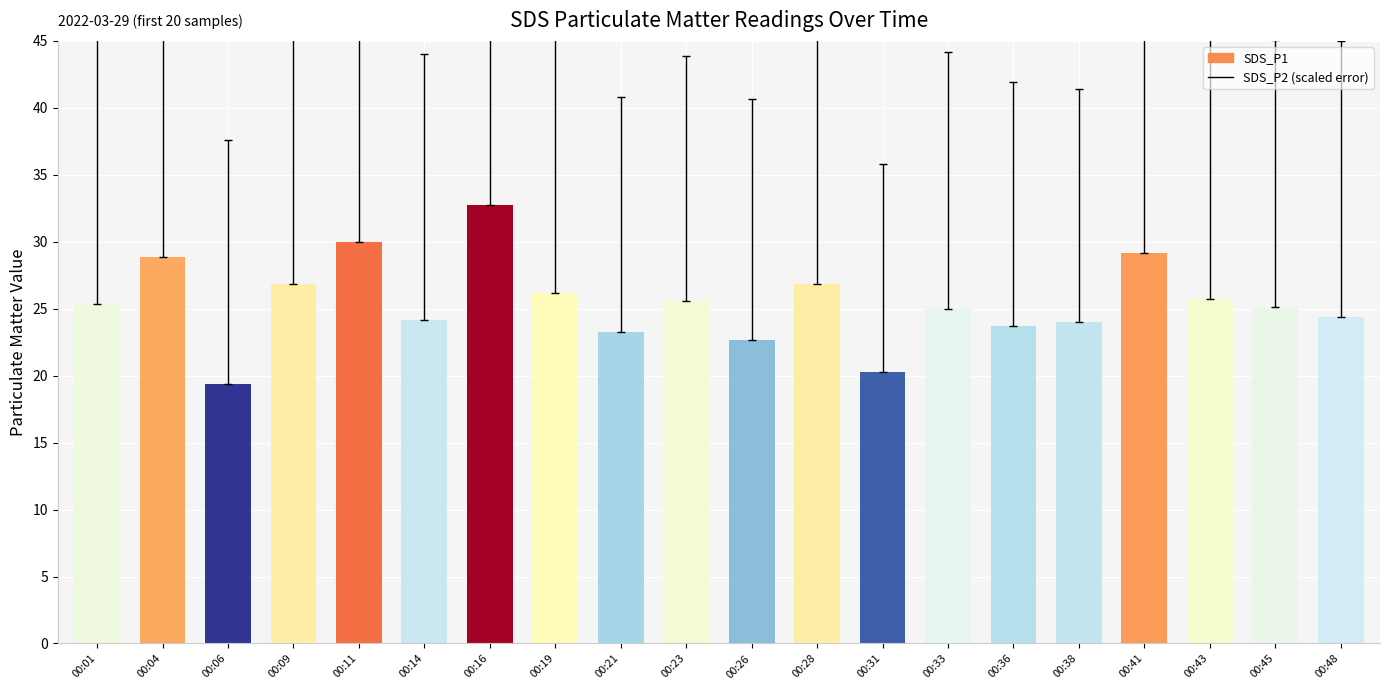

Are the bars grouped side by side (vs. stacked)?

No